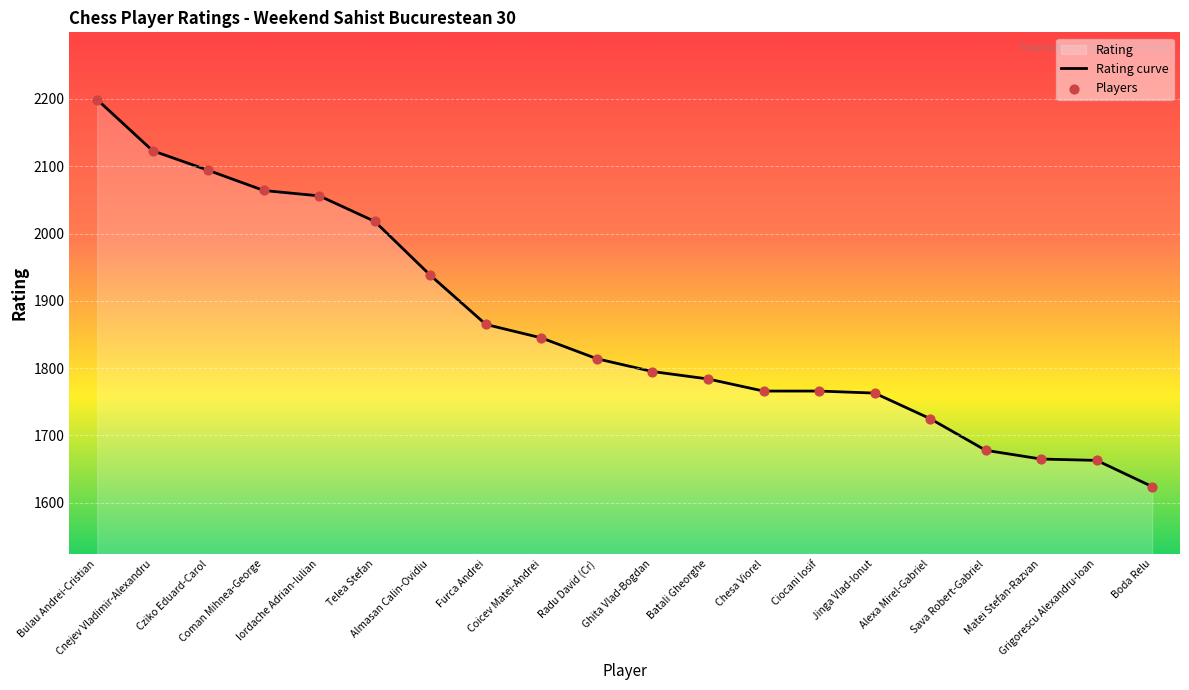

Is the value of Players at Telea Stefan greater than the value of Rating curve at Almasan Calin-Ovidiu?

Yes